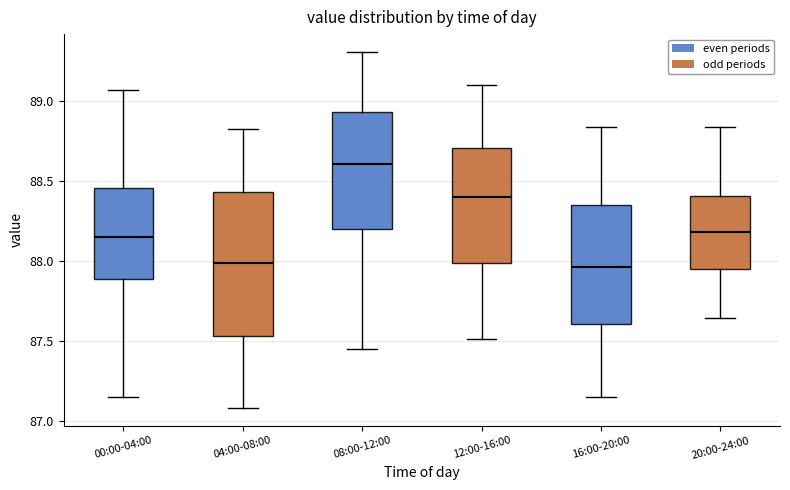

Reading left to right, read every box against the y-axis: the position of its median line, the range the box covers, and the ends of its whiskers. The values are not printed on the chart, so give them approximately, as read against the axis.

00:00-04:00: median 88.15, box 87.90 to 88.45, whiskers 87.15 to 89.05
04:00-08:00: median 88.00, box 87.55 to 88.45, whiskers 87.10 to 88.85
08:00-12:00: median 88.60, box 88.20 to 88.95, whiskers 87.45 to 89.30
12:00-16:00: median 88.40, box 88.00 to 88.70, whiskers 87.50 to 89.10
16:00-20:00: median 87.95, box 87.60 to 88.35, whiskers 87.15 to 88.85
20:00-24:00: median 88.20, box 87.95 to 88.40, whiskers 87.65 to 88.85